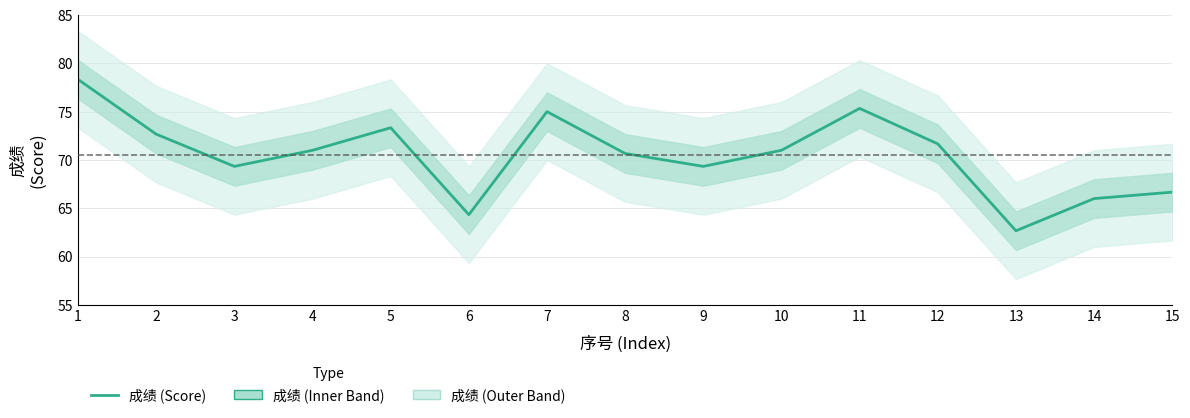

What is the approximate value at 4?

71.0